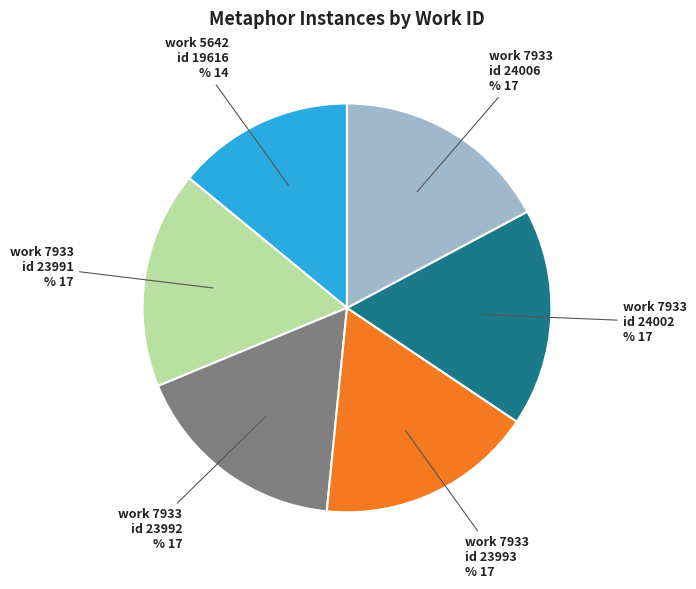

Combined, do 7933 (id:24002) and 7933 (id:23993) account for over 50%?

No